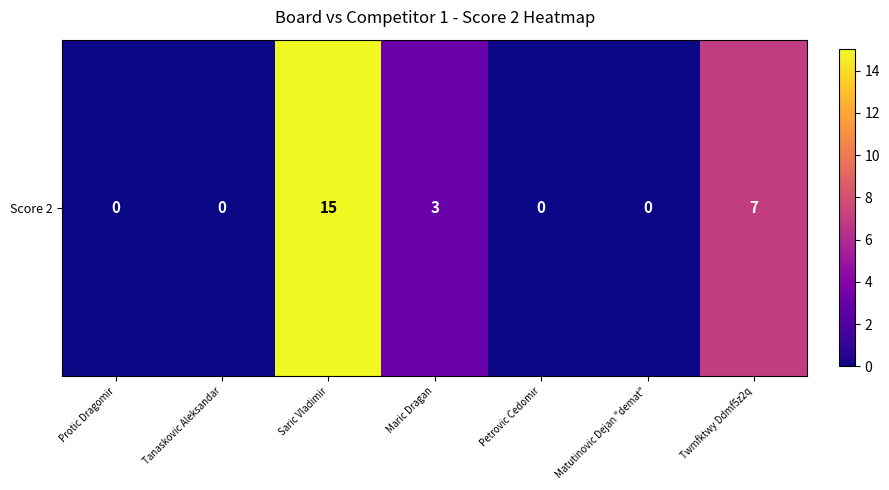

Reading left to right, what are all the values shown in this chart?

0	0	15	3	0	0	7